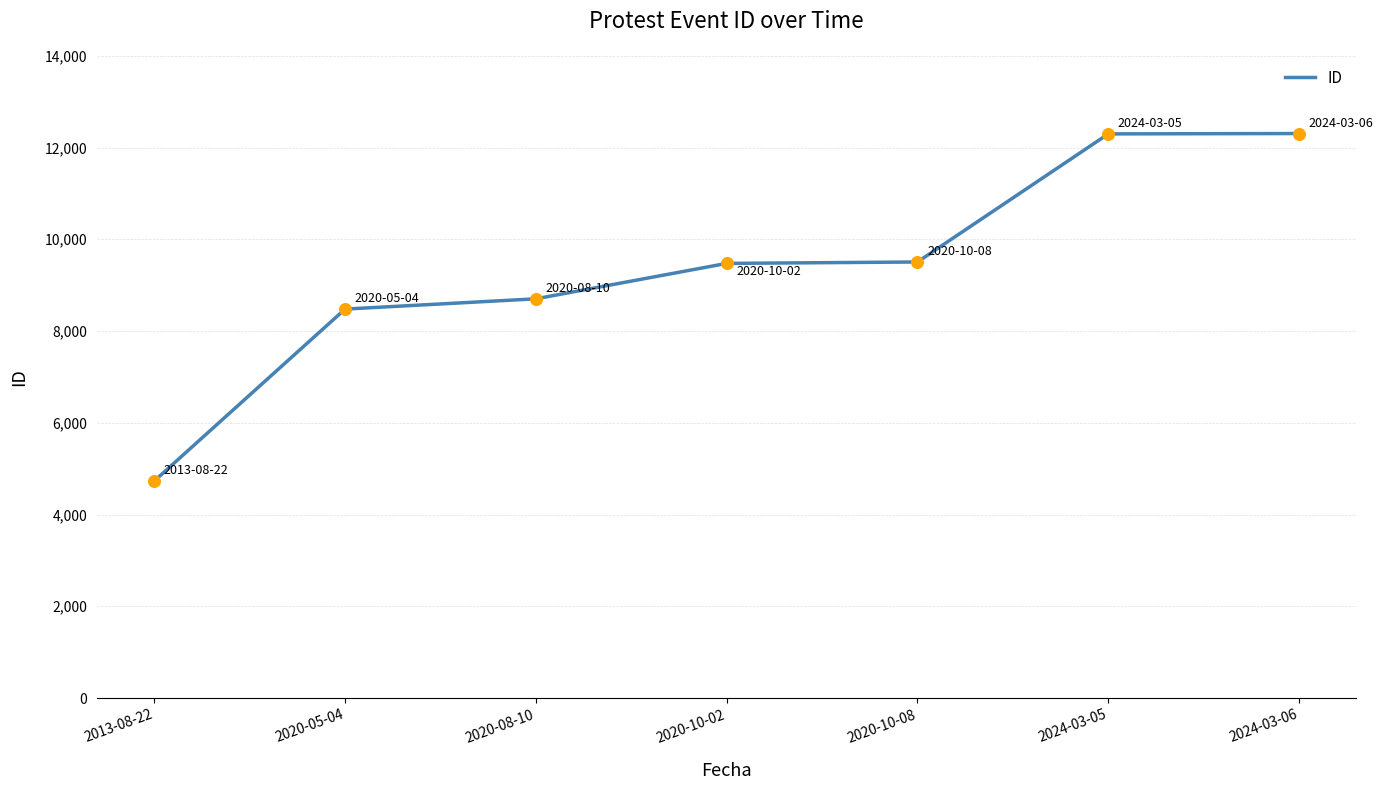

What is the ratio of the value at 2020-08-10 to the value at 2024-03-06?

0.7